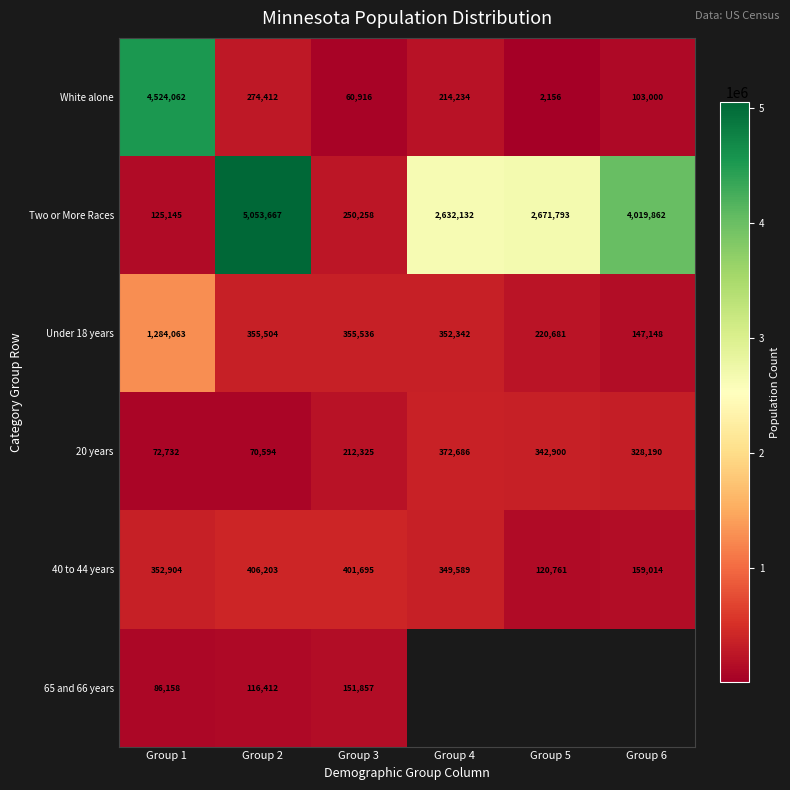

Which label corresponds to the smallest value in the chart?

Group 5